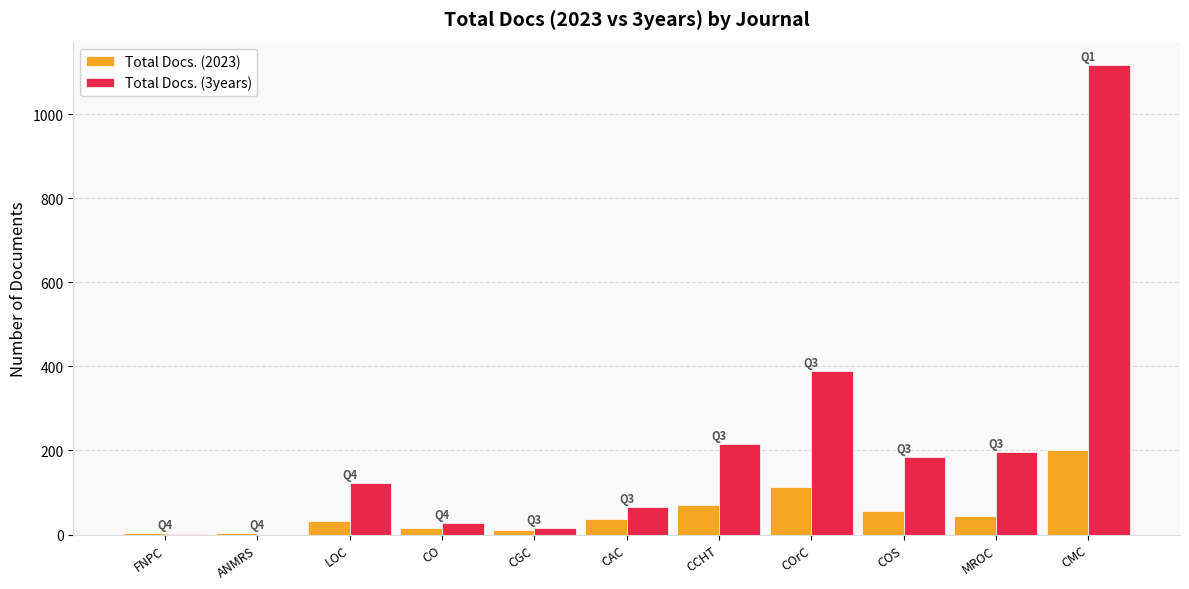

What is the sum of all Total Docs. (2023) values?

586